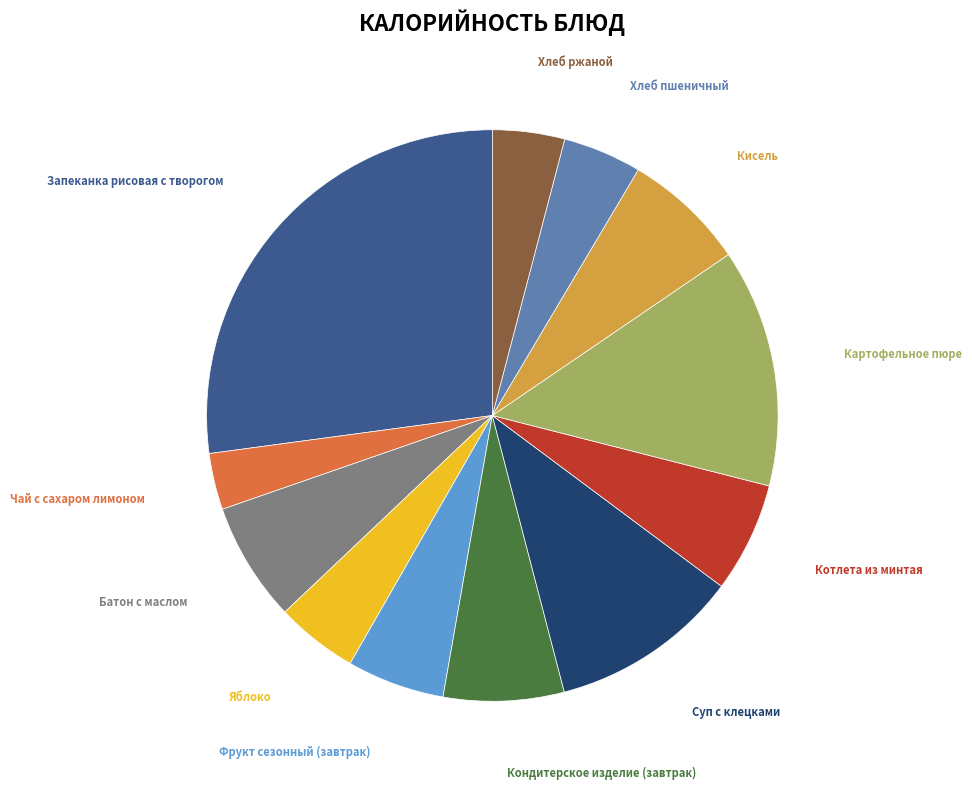

Which slice is the largest?

Запеканка рисовая с творогом